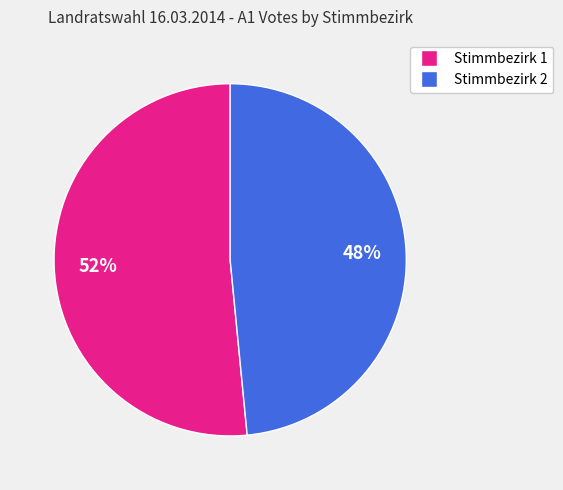

Which category has the smallest portion of the pie?

Stimmbezirk 2